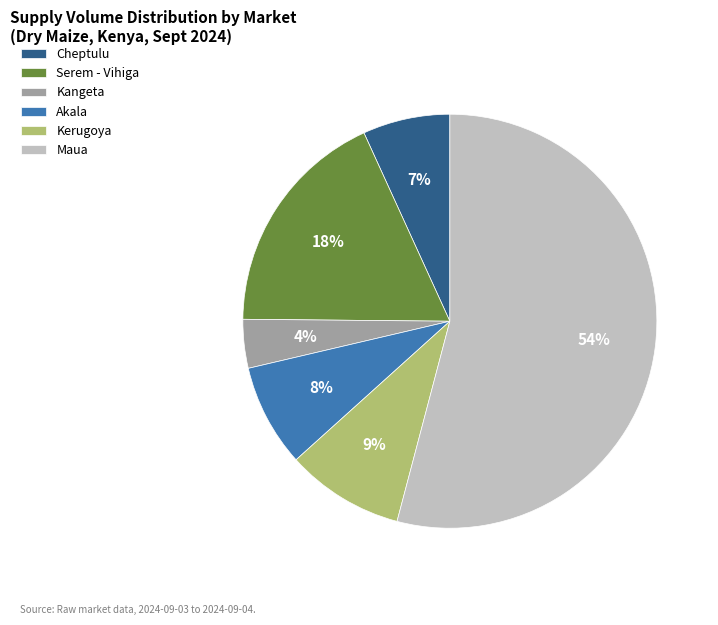

Count the number of slices in the pie.

6